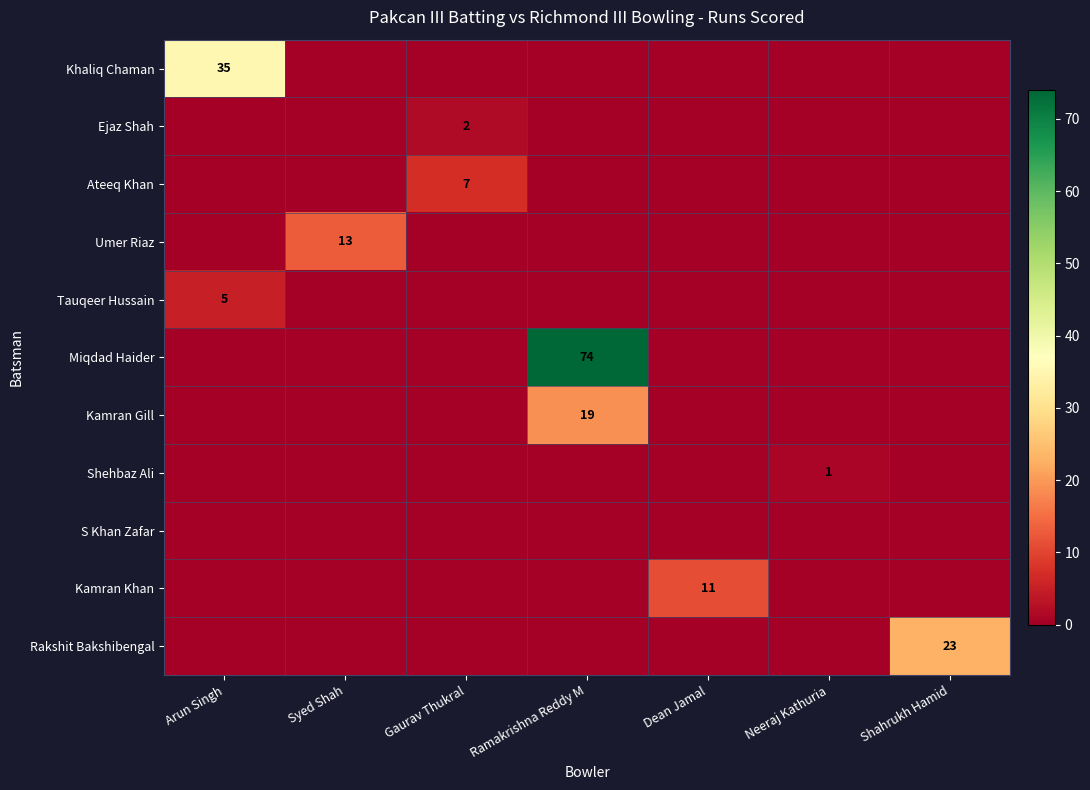

Is it true that Rakshit Bakshibengal equals 23 at Shahrukh Hamid?

True